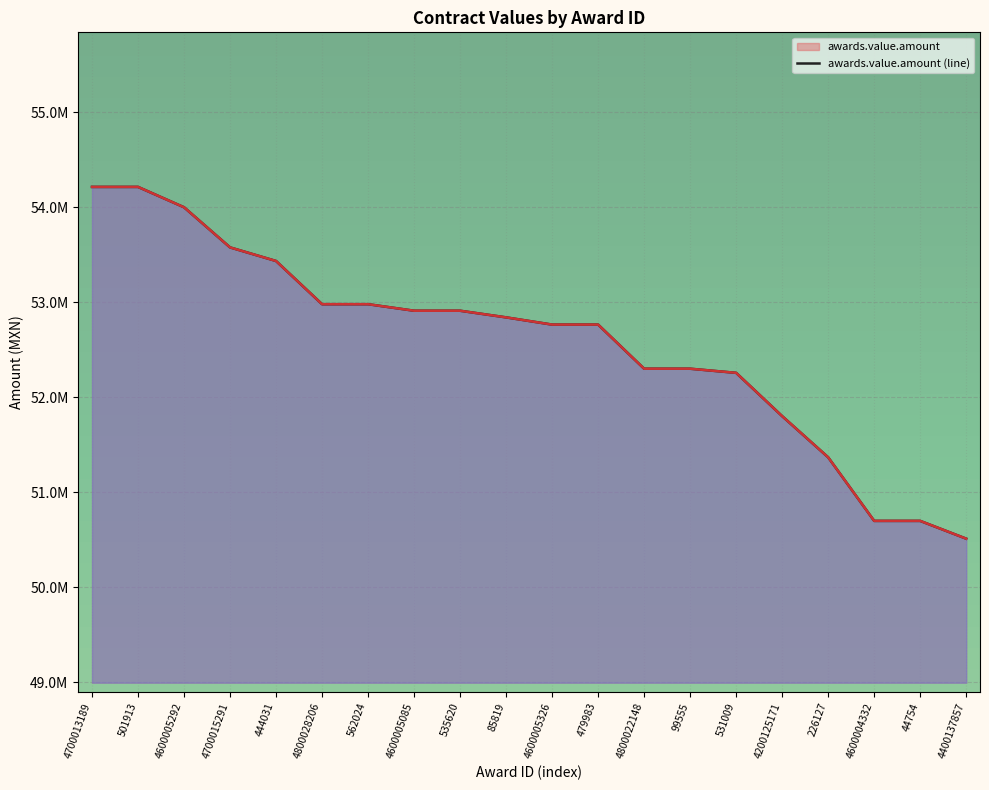

True or false: awards.value.amount and contracts.value.amount cross at least once.

False